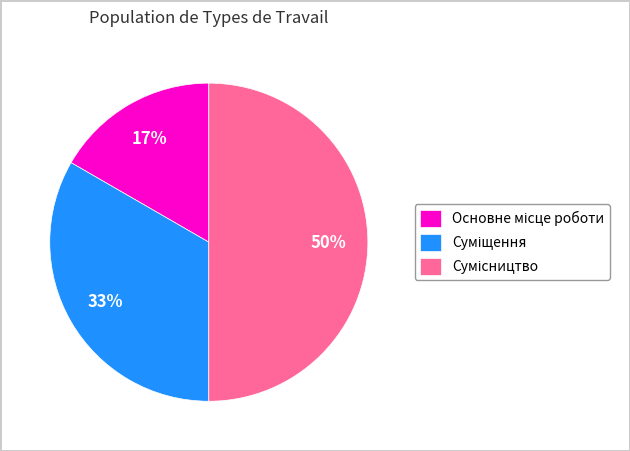

To the nearest percent, what is the difference between the largest and smallest slice percentages?

33%